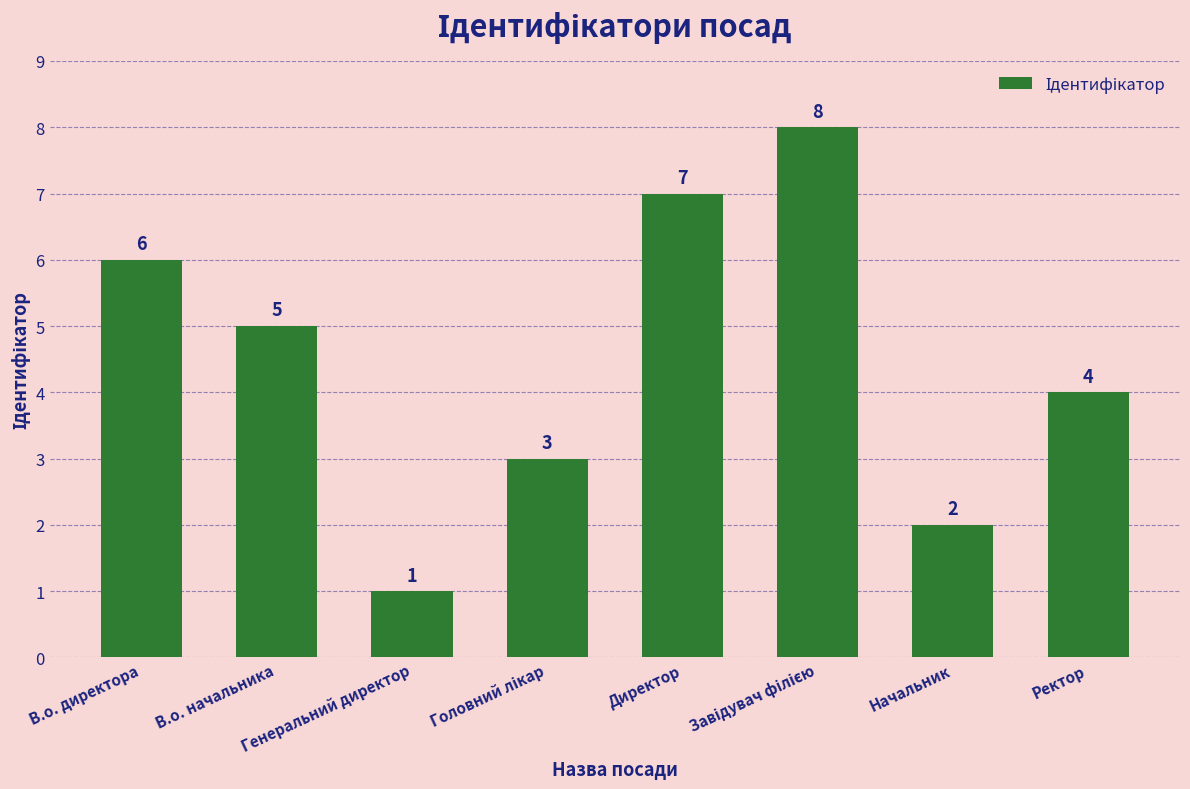

How many values are between 3 and 7?

5